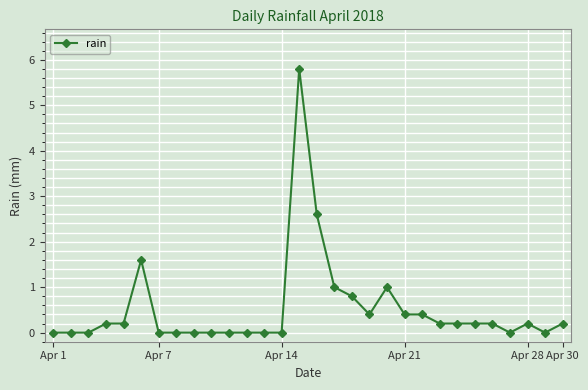

What is the greatest value displayed?

5.8